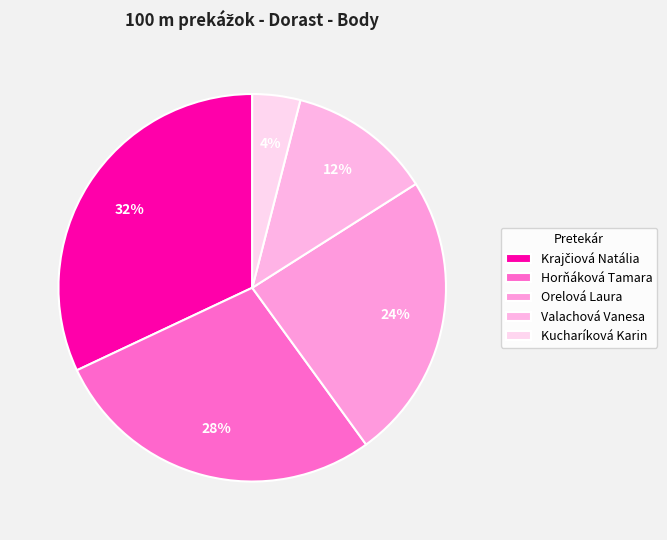

Do Krajčiová Natália and Valachová Vanesa together represent more than half of the pie?

No